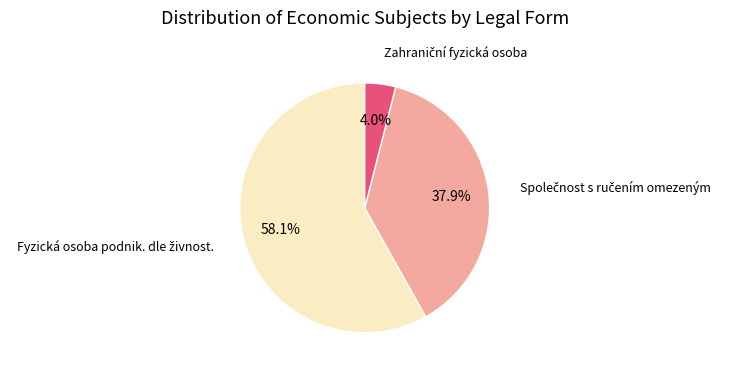

Is there any slice that represents more than half of the pie?

Yes